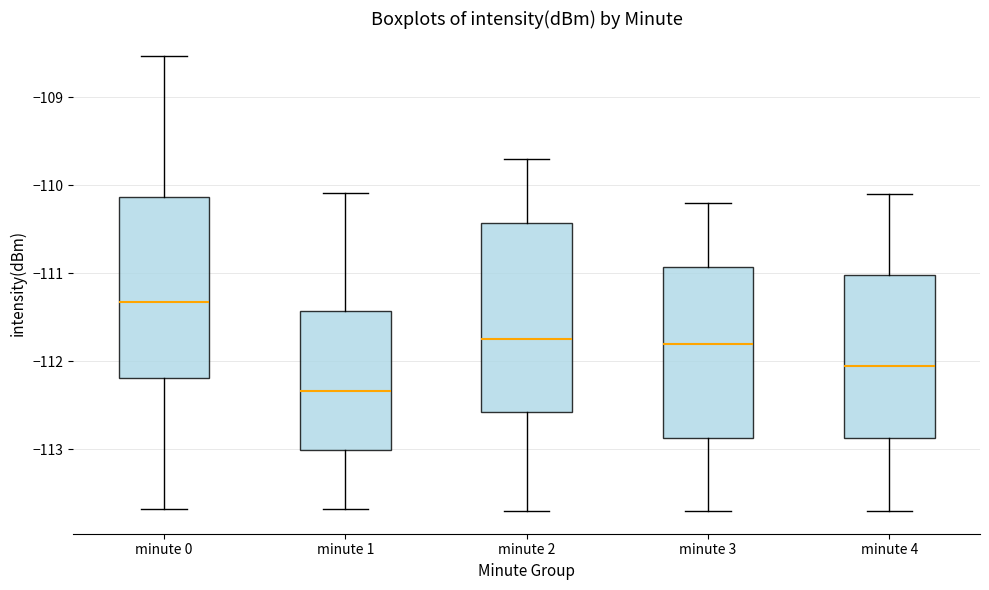

Reading left to right, read every box against the y-axis: the position of its median line, the range the box covers, and the ends of its whiskers. The values are not printed on the chart, so give them approximately, as read against the axis.

minute 0: median -111.3, box -112.2 to -110.1, whiskers -113.7 to -108.5
minute 1: median -112.3, box -113.0 to -111.4, whiskers -113.7 to -110.1
minute 2: median -111.7, box -112.6 to -110.4, whiskers -113.7 to -109.7
minute 3: median -111.8, box -112.9 to -110.9, whiskers -113.7 to -110.2
minute 4: median -112.0, box -112.9 to -111.0, whiskers -113.7 to -110.1